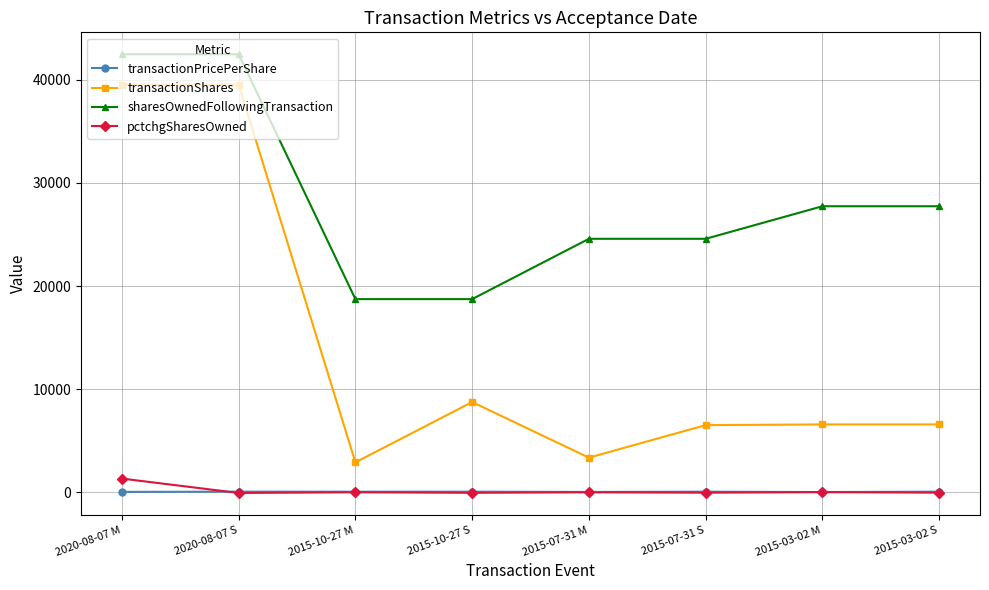

How many data points does each series have?

8